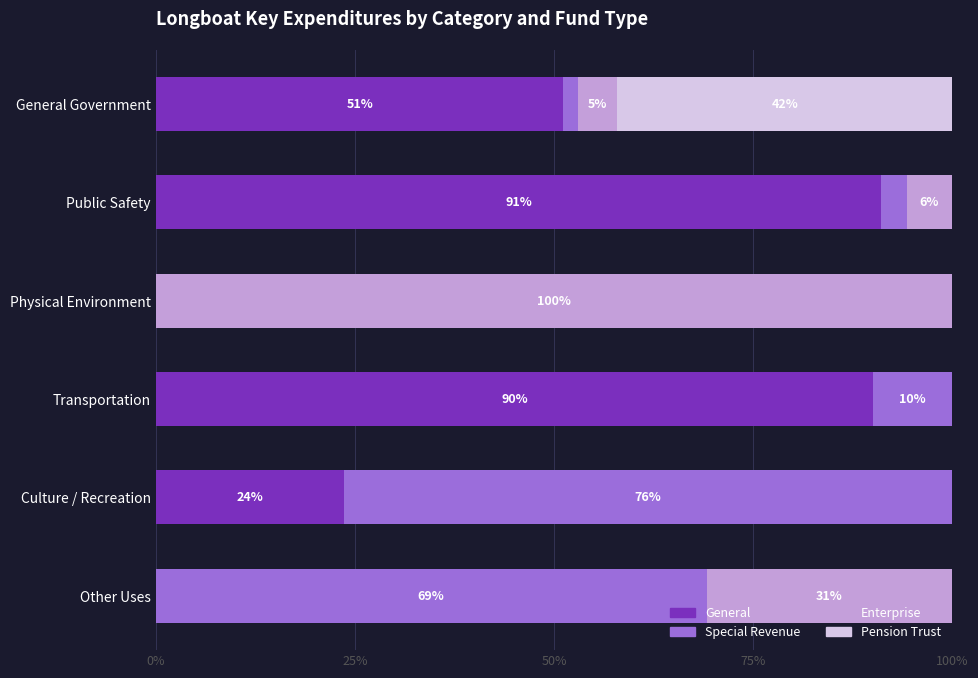

What is the highest value of the General series?

91.1